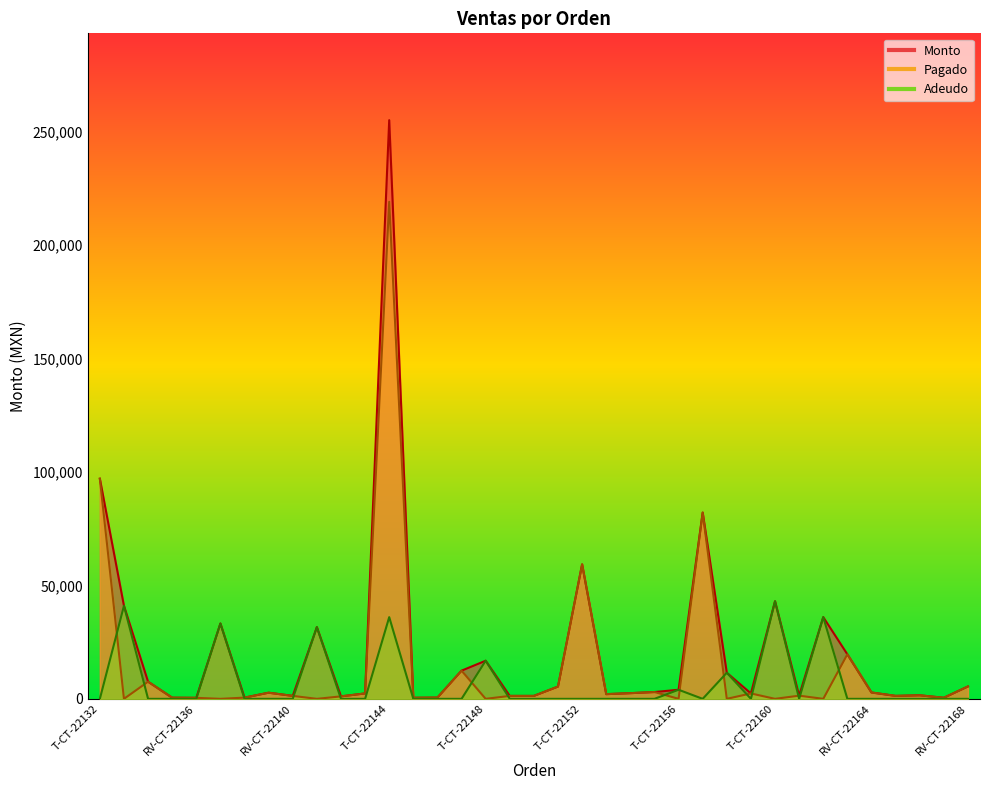

Between T-CT-22152 and RV-CT-22159, which series saw the biggest shift?

Monto